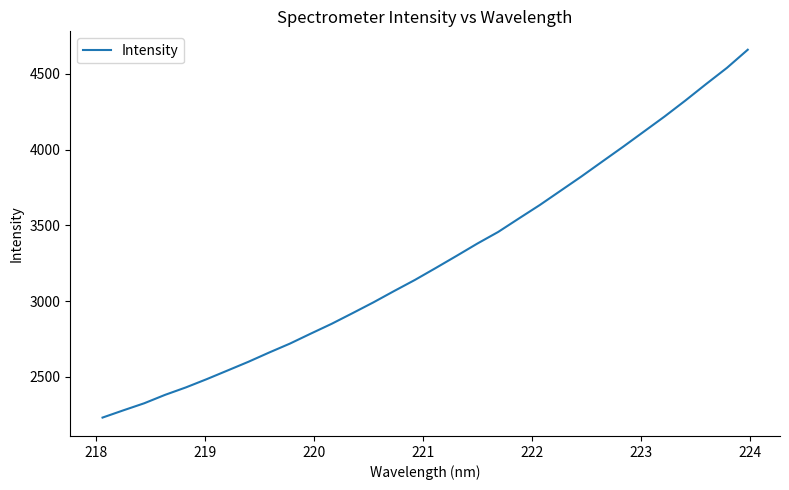

What is the difference between the maximum and minimum values?

2428.8